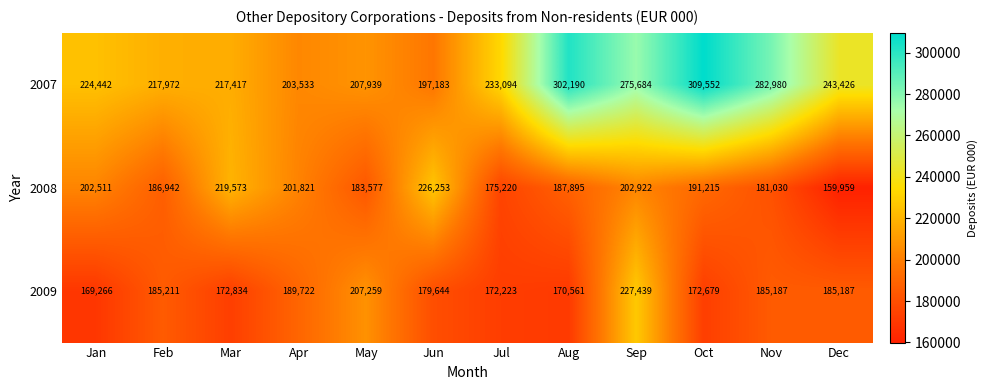

Which series has the largest total across all categories?

2007